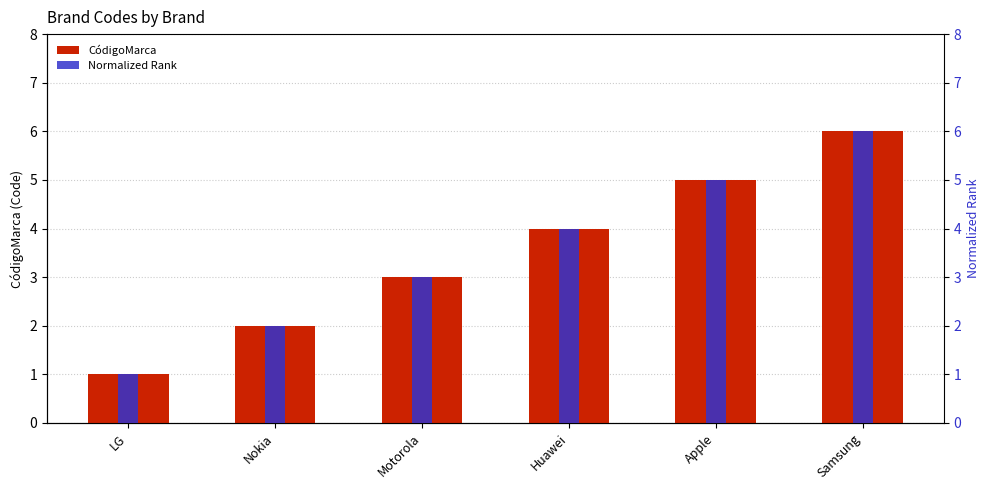

What is the label of the 5th bar from the right?

Nokia